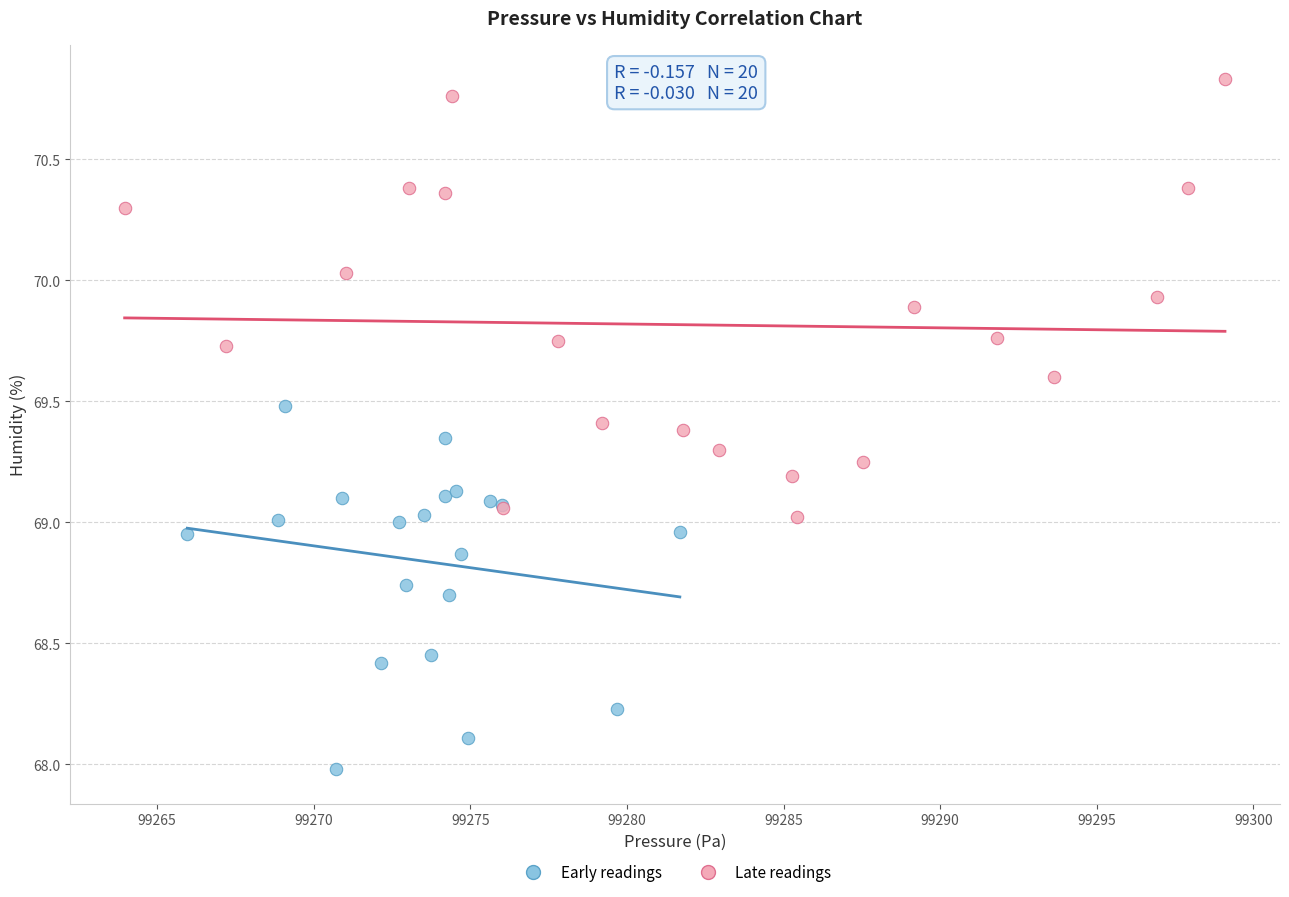

Which series has the widest spread of Y values?

Late readings